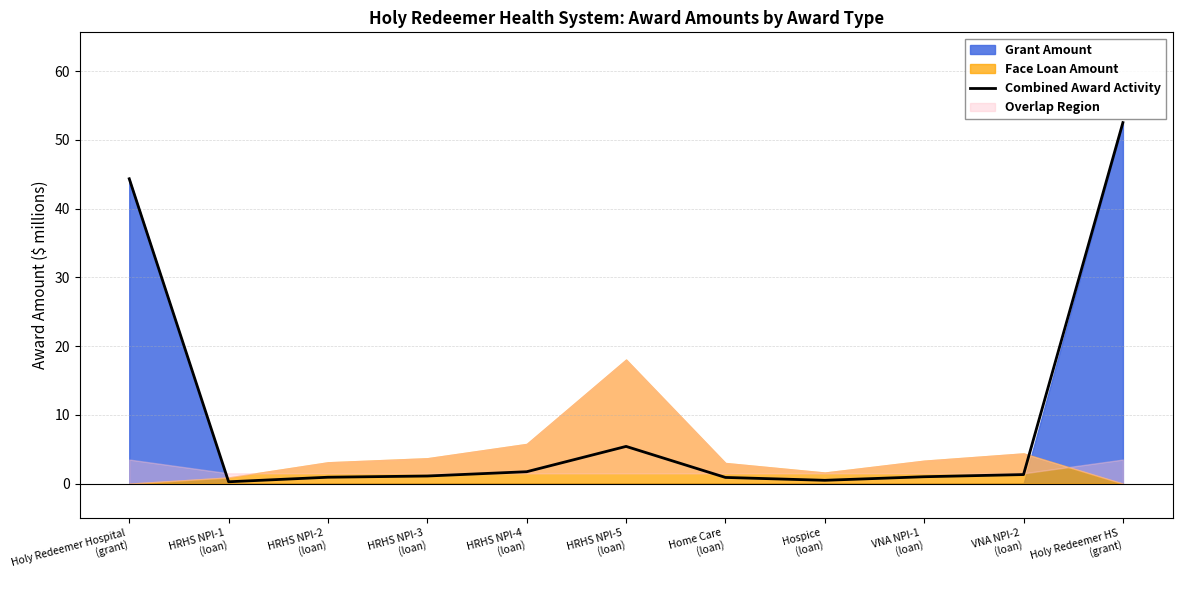

Where does the data first go above 1?

Holy Redeemer Hospital
(grant)